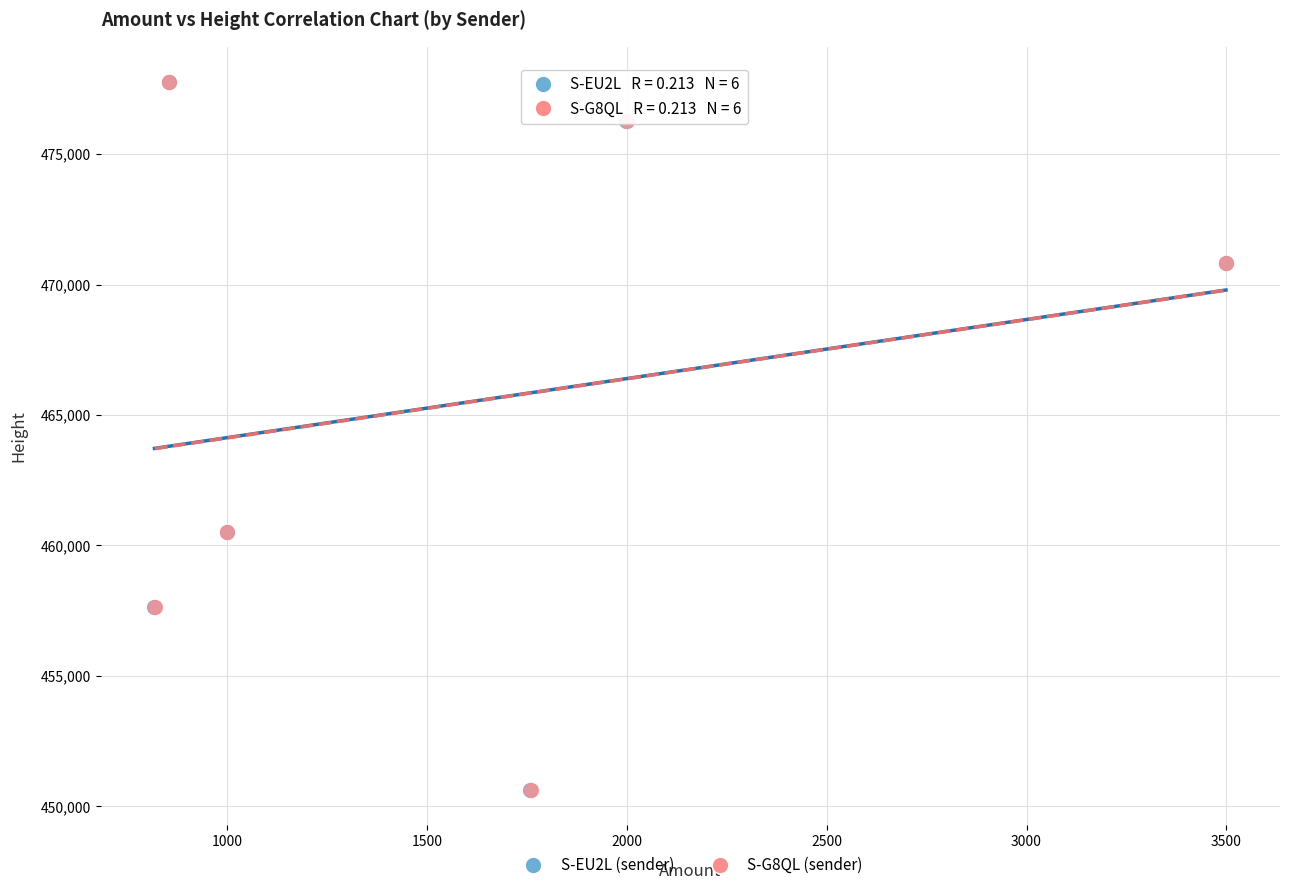

Which series has the largest Y range (max minus min)?

S-G8QL (sender)